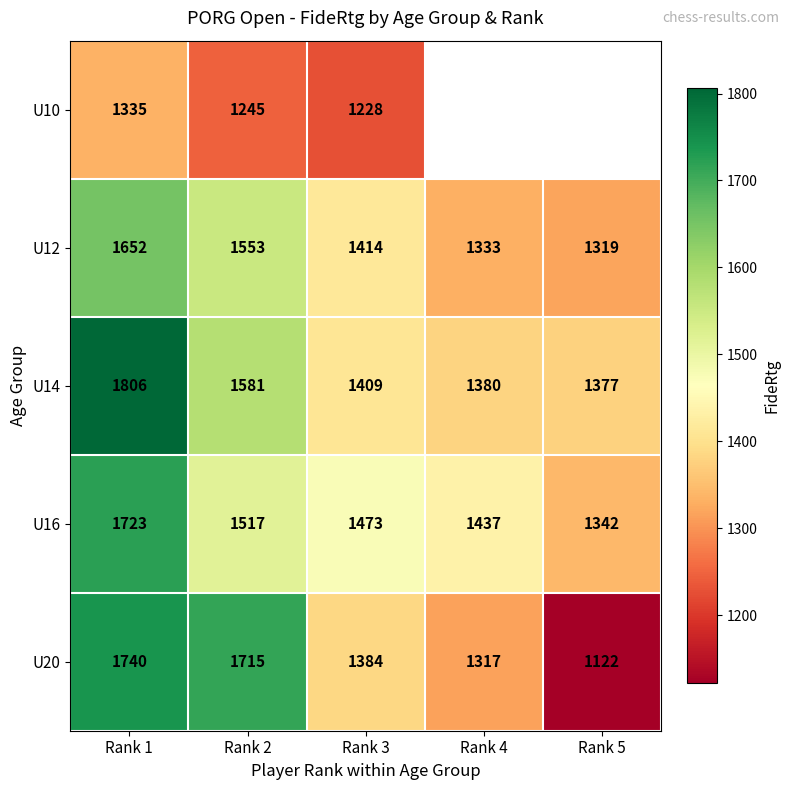

What is the average value of the U20 series?

1456